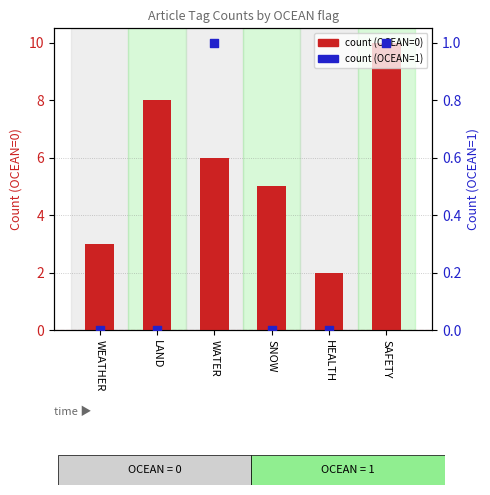

Is the value of count (OCEAN=1) at HEALTH greater than the value of count (OCEAN=0) at SNOW?

No